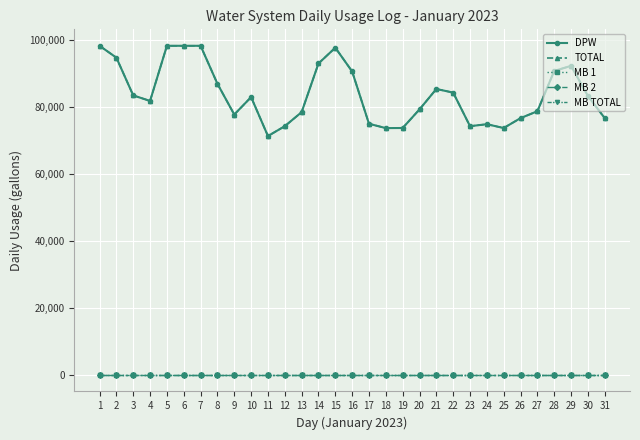

Does the chart have visible grid lines?

Yes